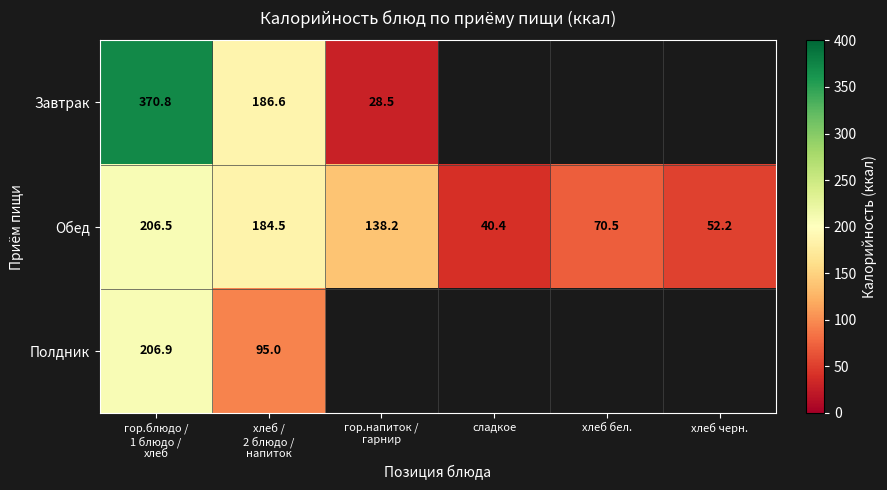

Which label corresponds to the smallest value in the chart?

гор.напиток /
гарнир